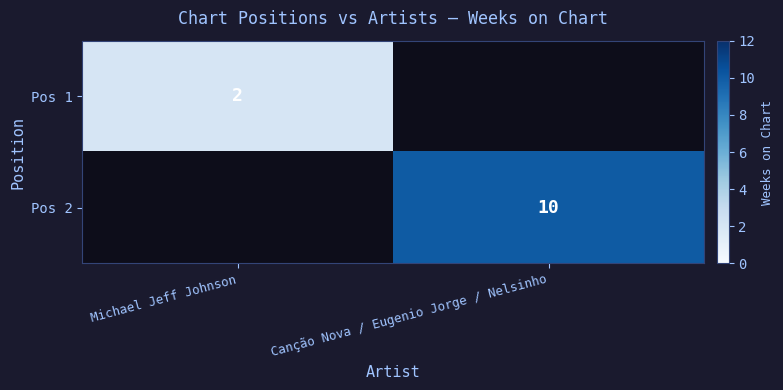

Between Michael Jeff Johnson and Canção Nova / Eugenio Jorge / Nelsinho, which series saw the biggest shift?

Pos 2